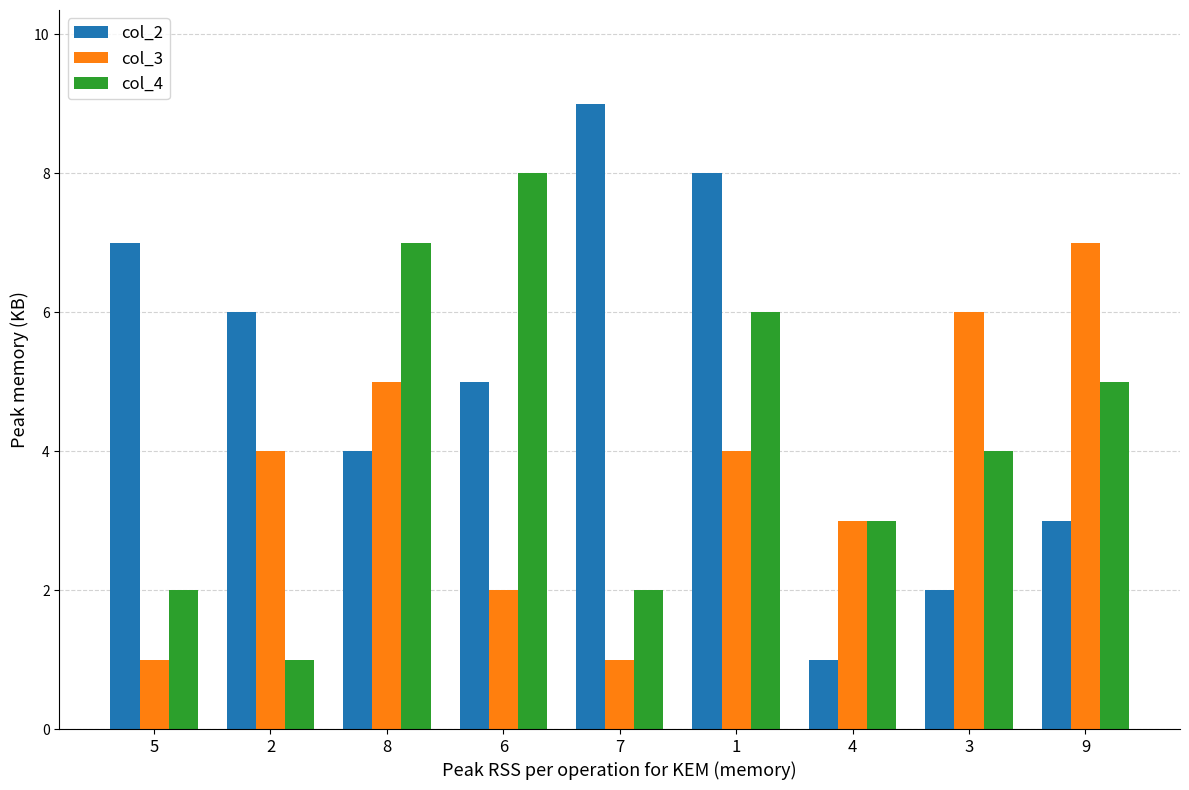

At how many categories does at least one series exceed 4?

8